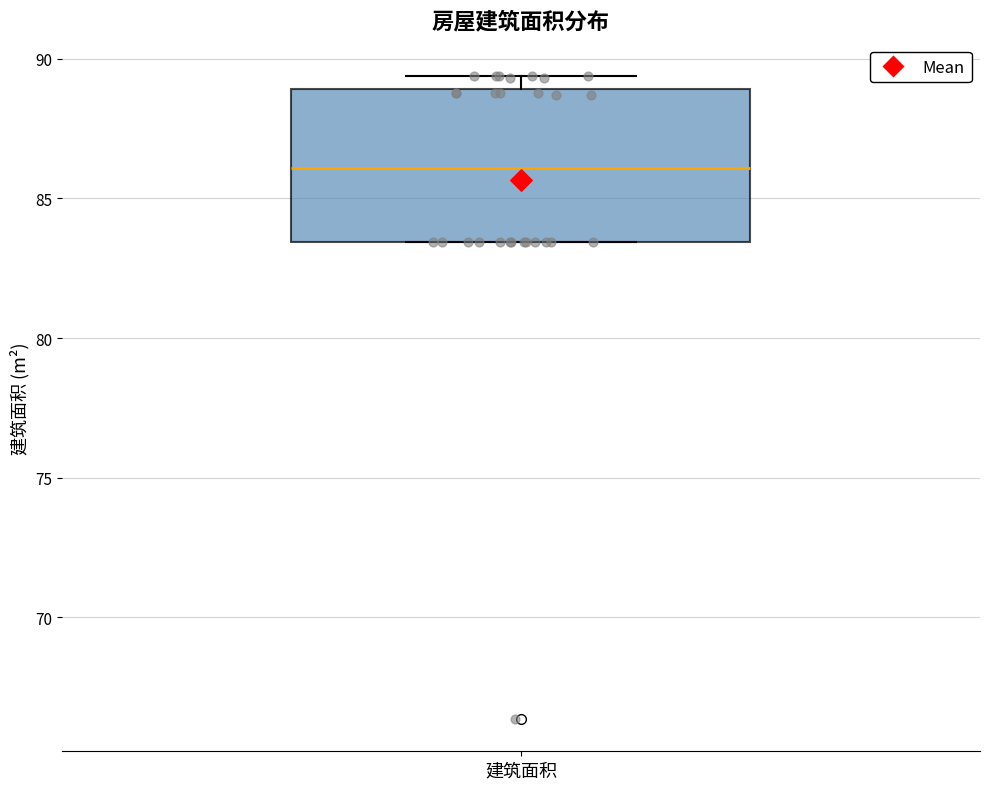

Where is the upper edge of the box for 建筑面积 on the y-axis? The values are not printed on the chart, so give them approximately, as read against the axis.

89.0